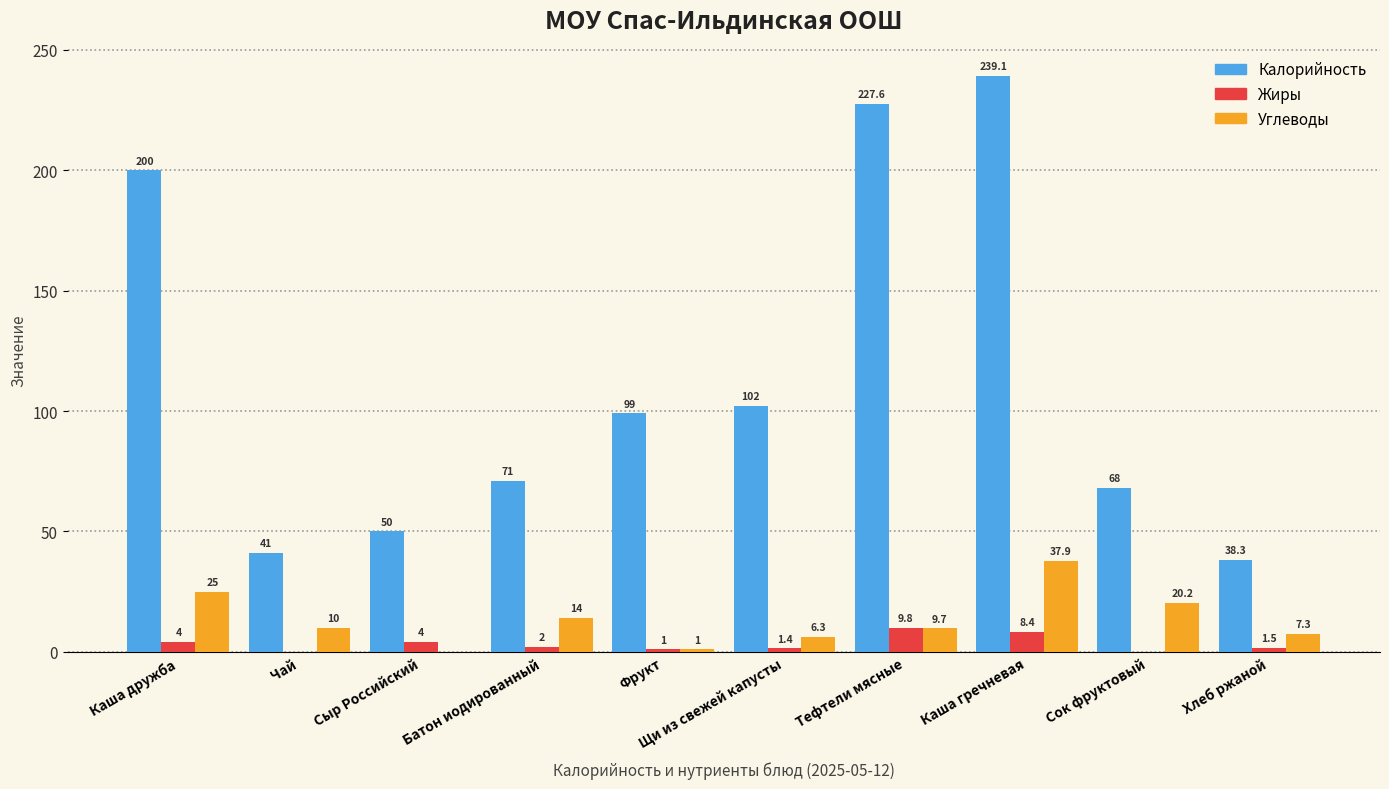

Which series has the largest range (max minus min)?

Калорийность